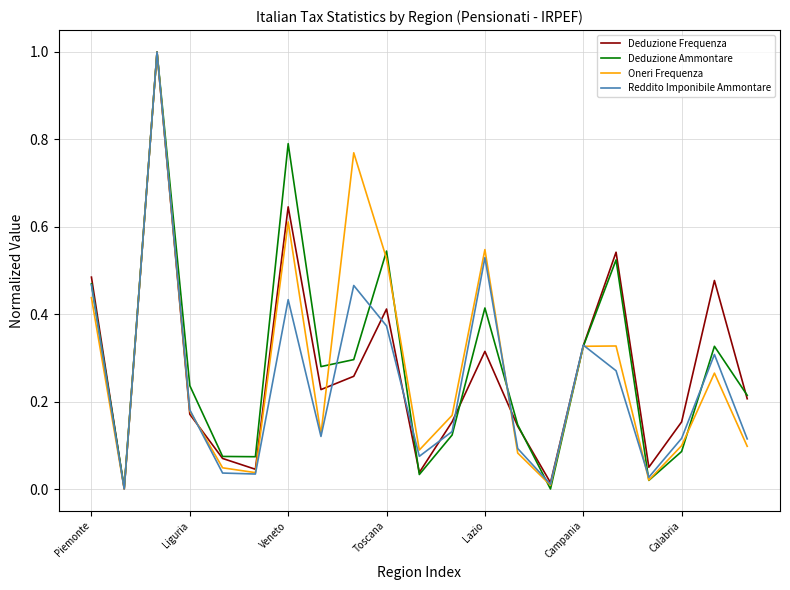

True or false: Reddito Imponibile Ammontare has more than 2 points higher than both neighbors.

True